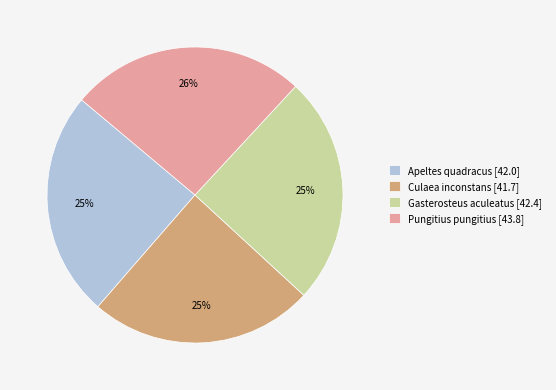

To the nearest percent, what is the average slice percentage?

25%